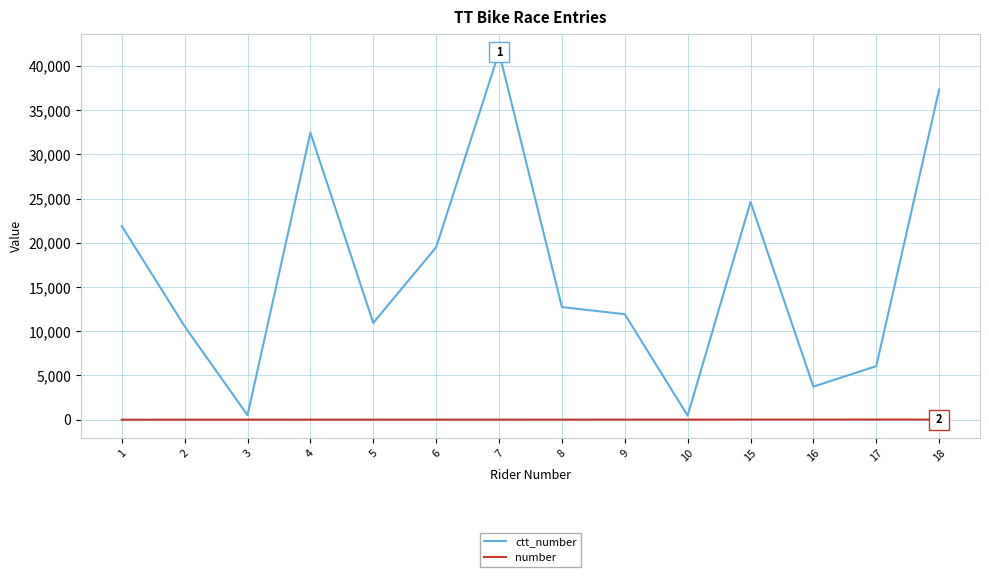

Which series has the widest spread of values?

ctt_number